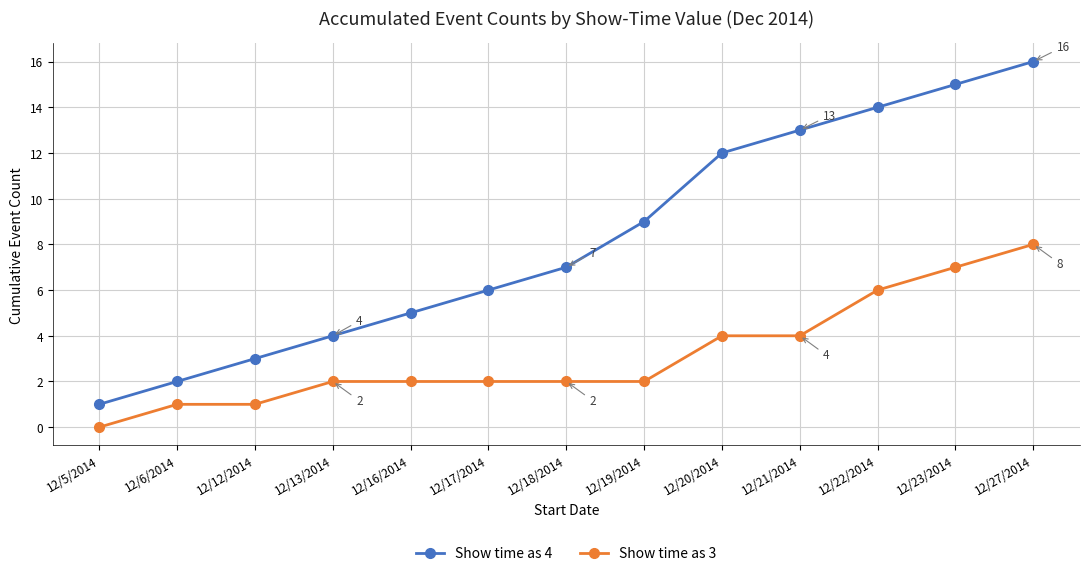

At 12/18/2014, list the series in order from smallest to largest.

Show time as 3, Show time as 4